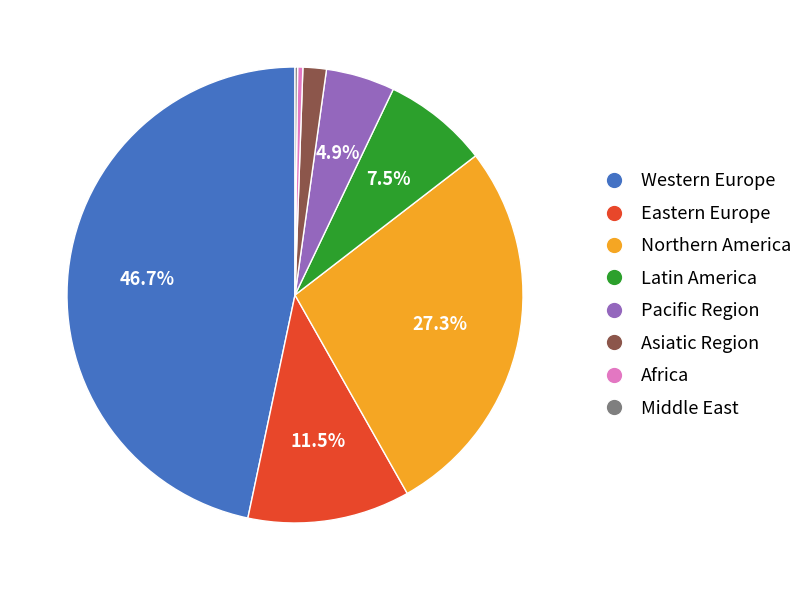

Combined, what portion of the pie is Latin America and Western Europe?

54.1%